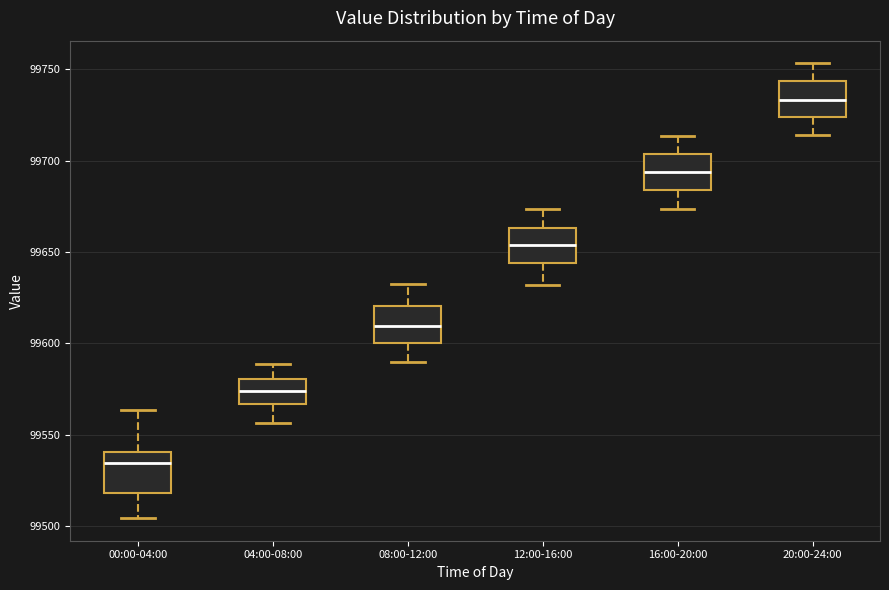

Reading left to right, transcribe this box plot: for each box, give where its median line is, the range the box spans, and where its two whiskers end, as read against the y-axis. The values are not printed on the chart, so give them approximately, as read against the axis.

00:00-04:00: median 99535, box 99520 to 99540, whiskers 99505 to 99565
04:00-08:00: median 99575, box 99565 to 99580, whiskers 99555 to 99590
08:00-12:00: median 99610, box 99600 to 99620, whiskers 99590 to 99635
12:00-16:00: median 99655, box 99645 to 99665, whiskers 99630 to 99675
16:00-20:00: median 99695, box 99685 to 99705, whiskers 99675 to 99715
20:00-24:00: median 99735, box 99725 to 99745, whiskers 99715 to 99755